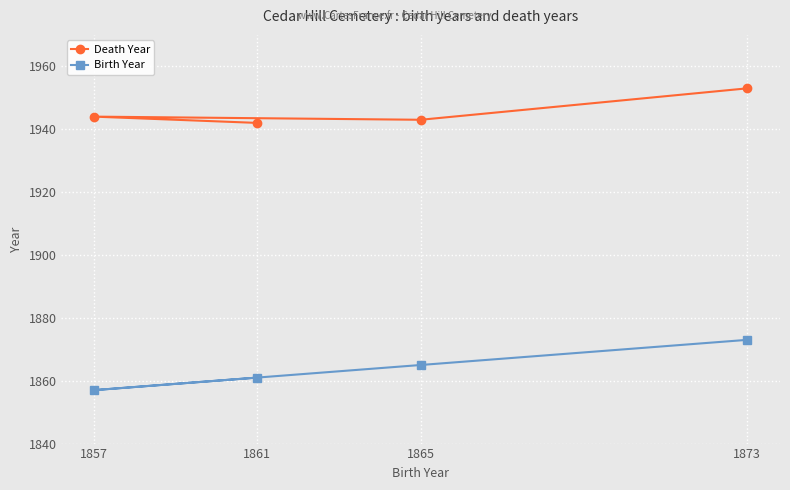

True or false: Birth Year has a value of 1857 at 1857.

True